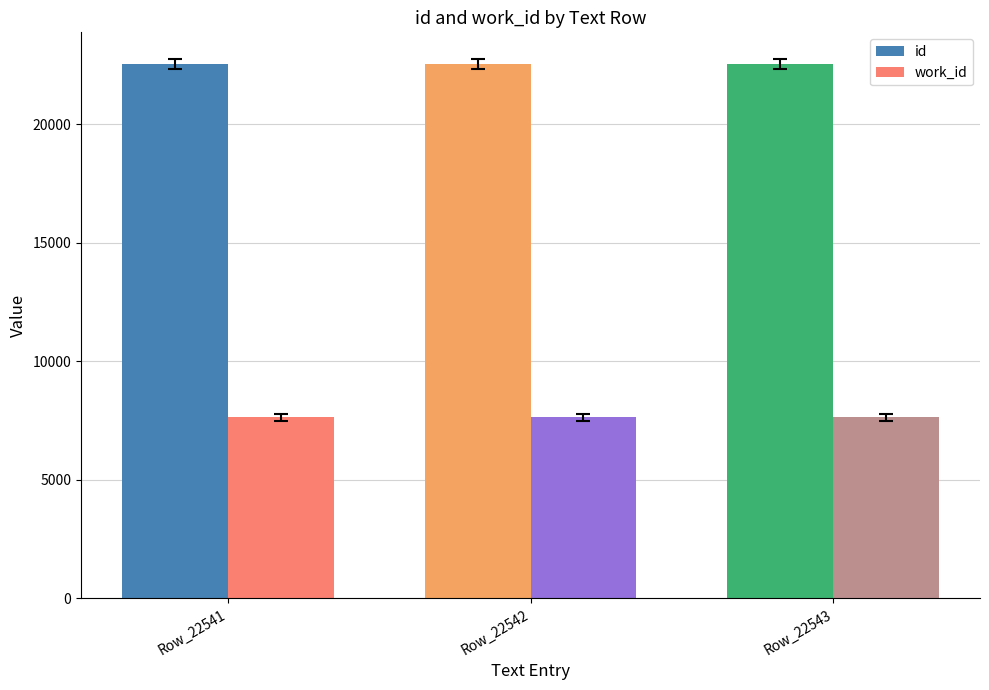

Is it true that id equals 30053 at Row_22541?

False